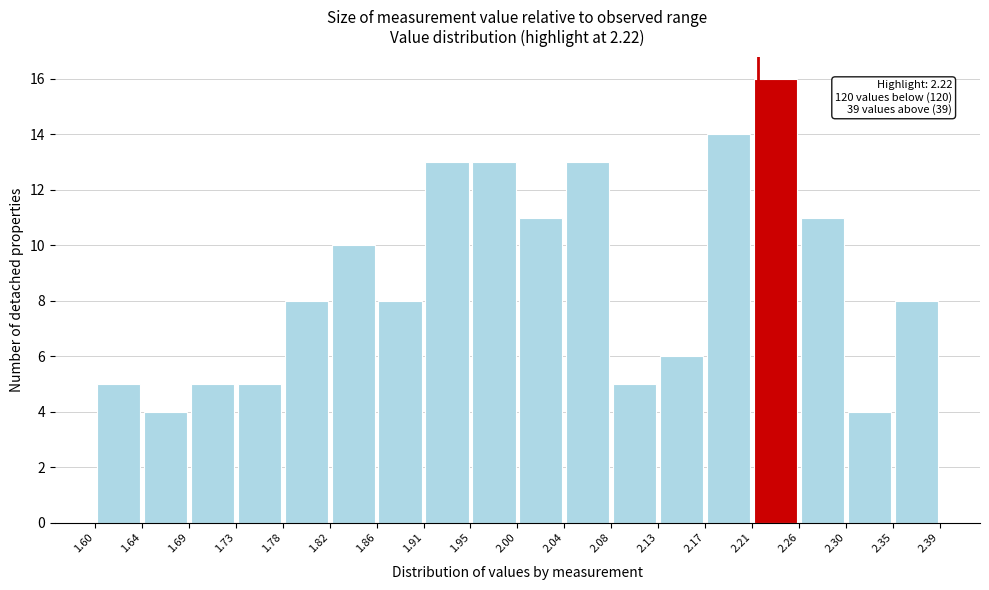

Which range on the x-axis has the tallest bar?

2.21 to 2.26